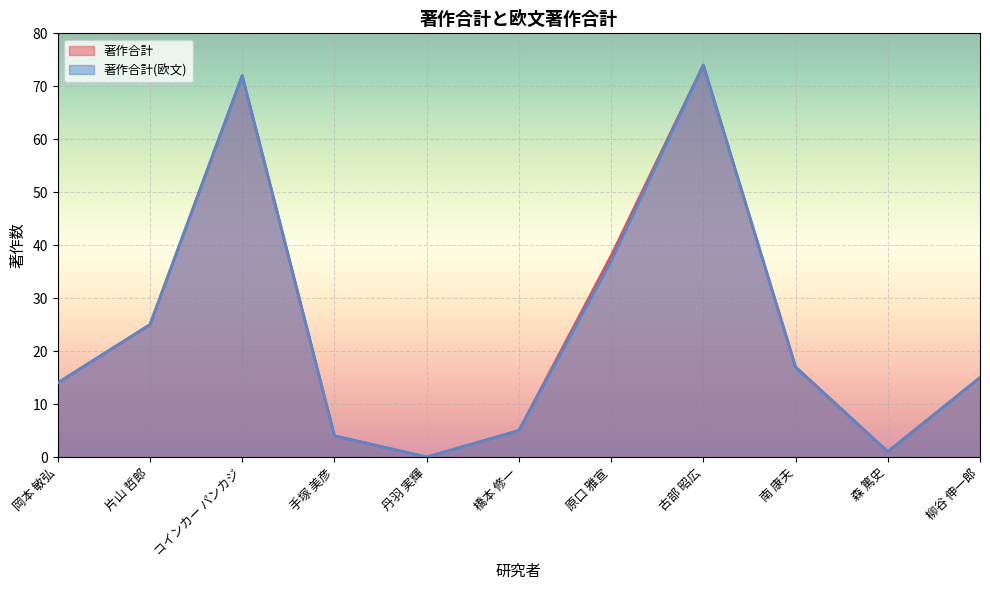

What is the difference between the 著作合計(欧文) values at 古部 昭広 and 森 篤史?

73